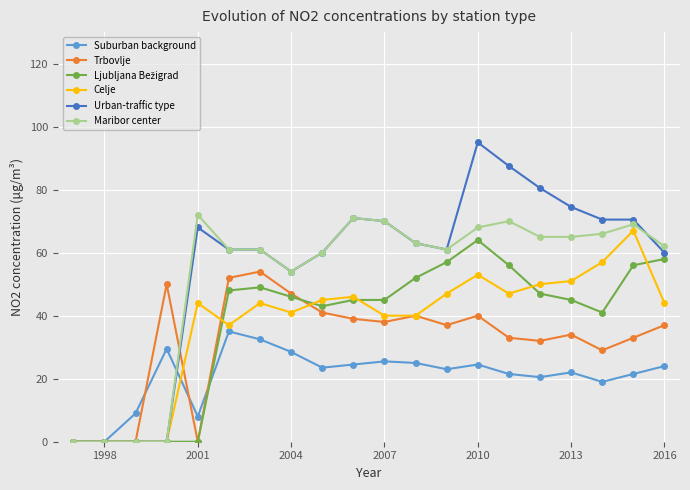

At how many categories does at least one series exceed 14?

17